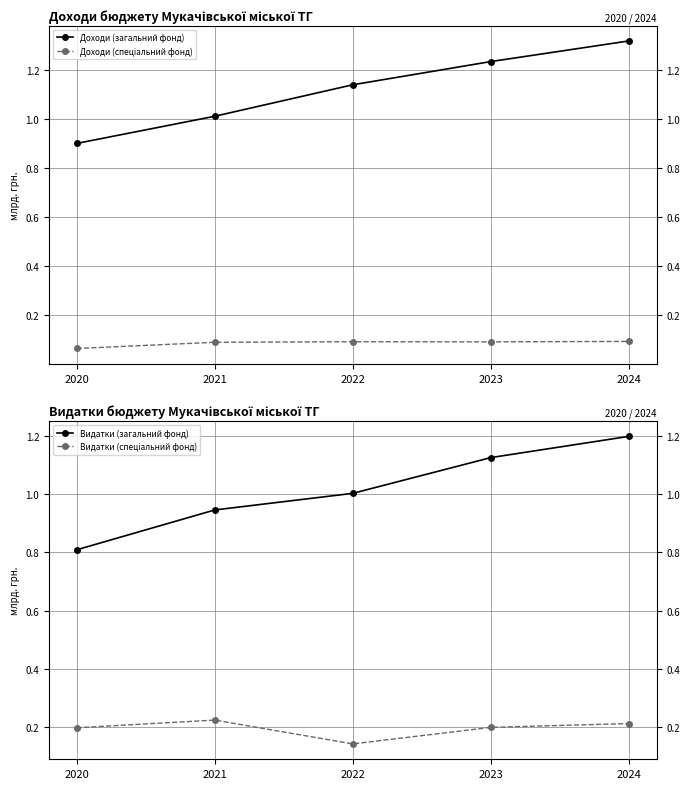

Which category has the lowest value in the Доходи (загальний фонд) series?

2020